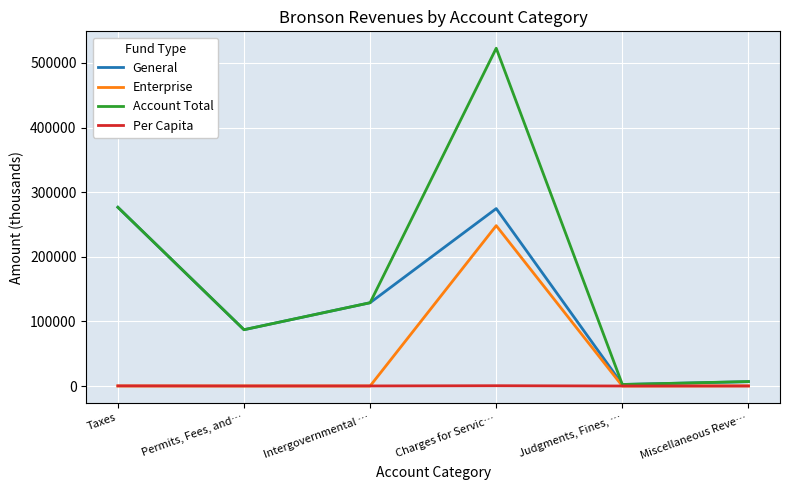

Where is the first local minimum for General?

Permits, Fees, and…